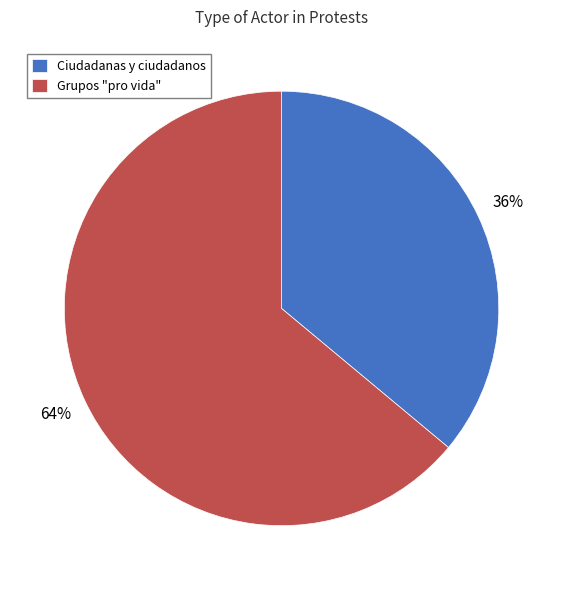

Count the number of slices in the pie.

2